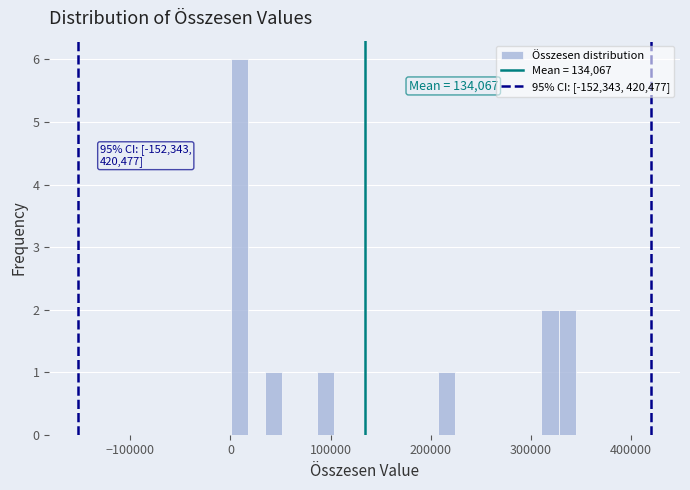

Read against the x-axis, roughly where is the centre of the tallest bar?

10000